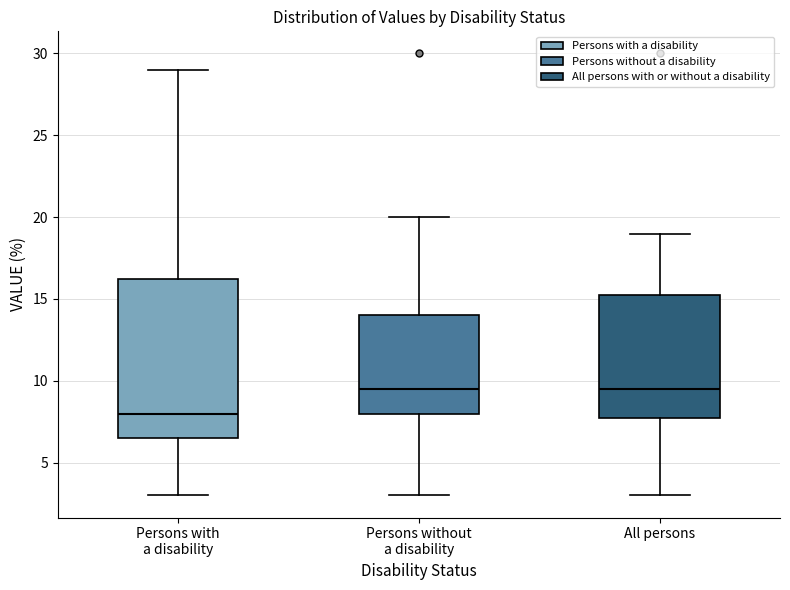

Reading left to right, transcribe this box plot: for each box, give where its median line is, the range the box spans, and where its two whiskers end, as read against the y-axis. The values are not printed on the chart, so give them approximately, as read against the axis.

Persons with a disability: median 8.0, box 6.5 to 16.5, whiskers 3.0 to 29.0
Persons without a disability: median 9.5, box 8.0 to 14.0, whiskers 3.0 to 20.0
All persons: median 9.5, box 8.0 to 15.5, whiskers 3.0 to 19.0